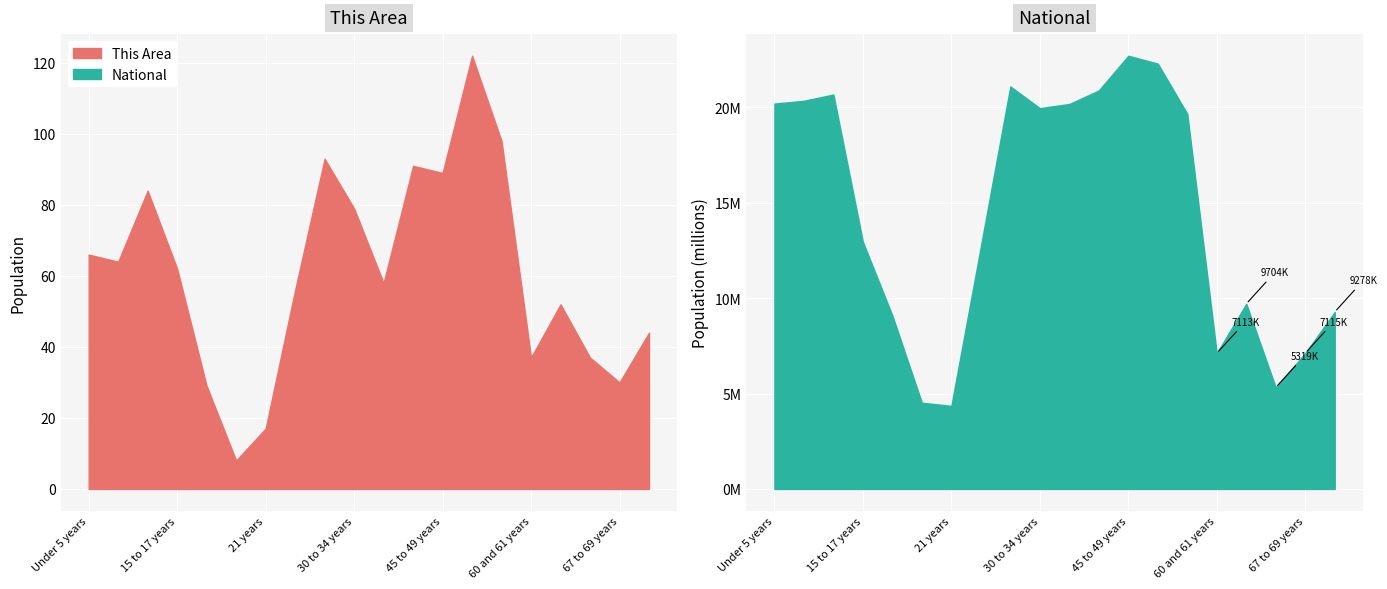

Between 35 to 39 years and 60 and 61 years, which is larger?

35 to 39 years